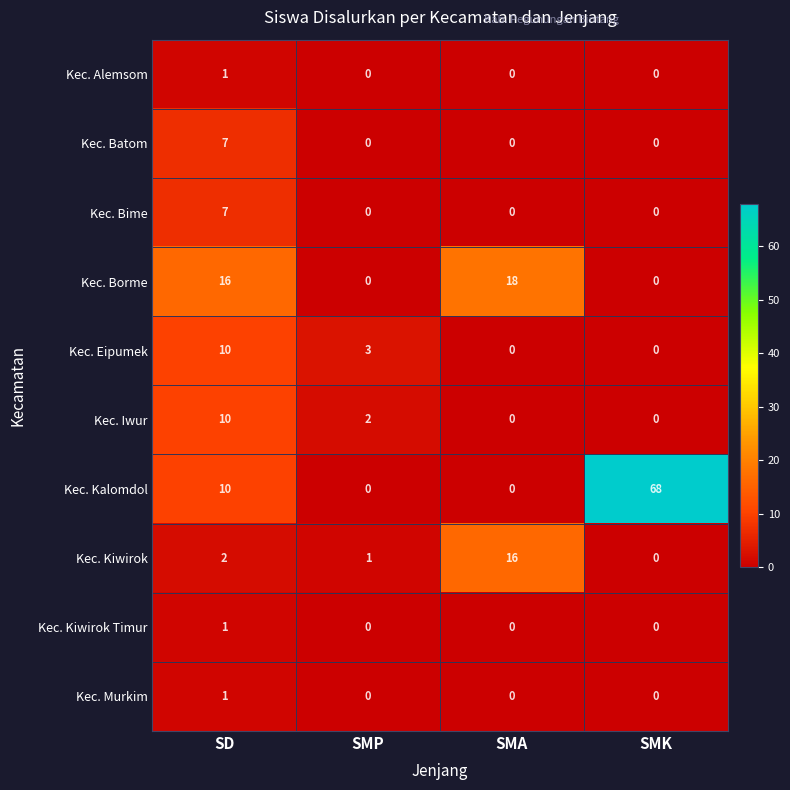

The Kec. Kiwirok Timur series shows -1 at SMA. True or false?

False